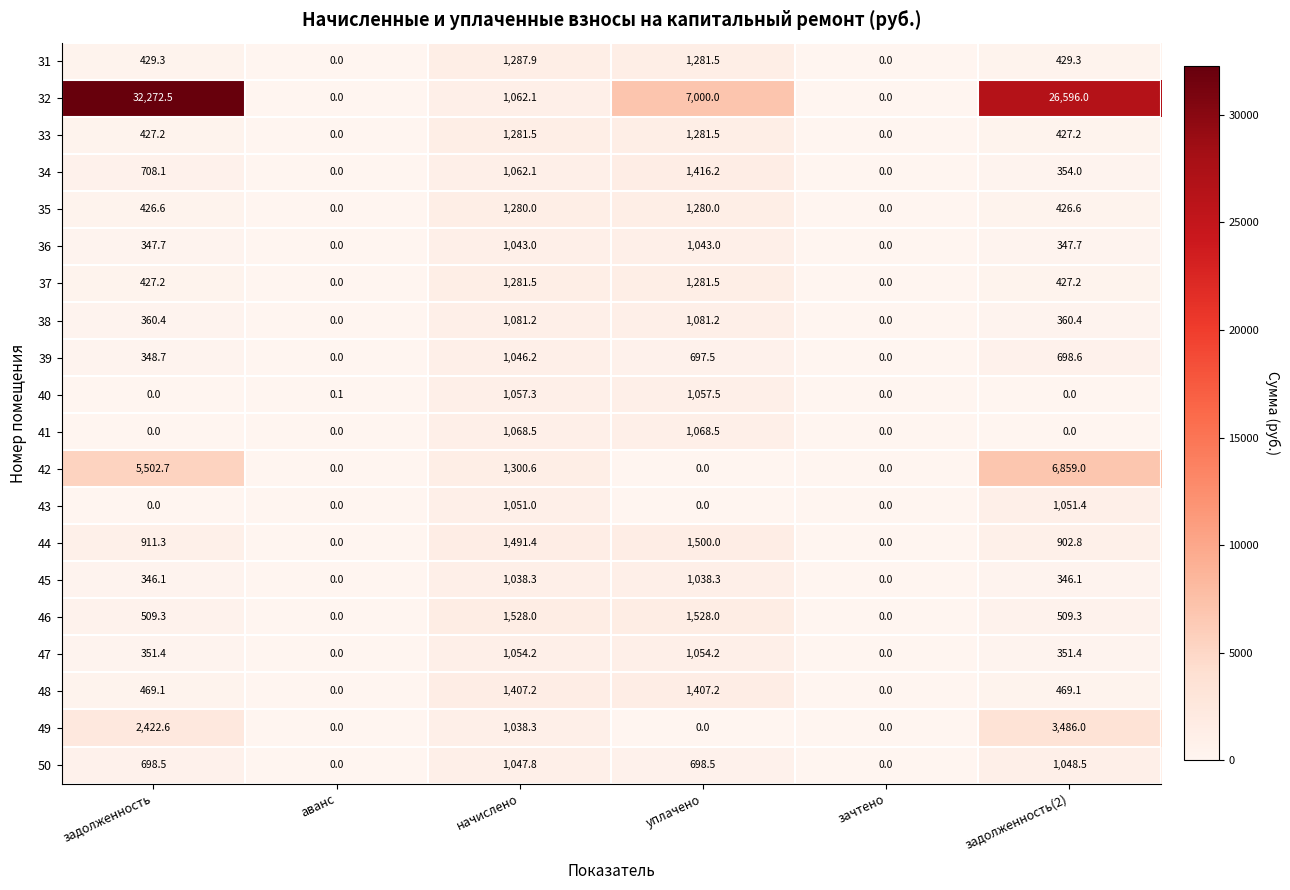

What is the difference between the 47 values at задолженность(2) and уплачено?

702.8